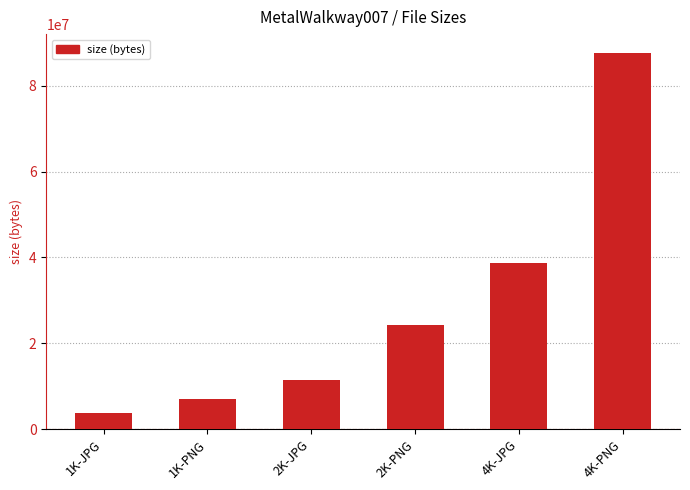

What is the value of the 4th bar from the left?

24285665